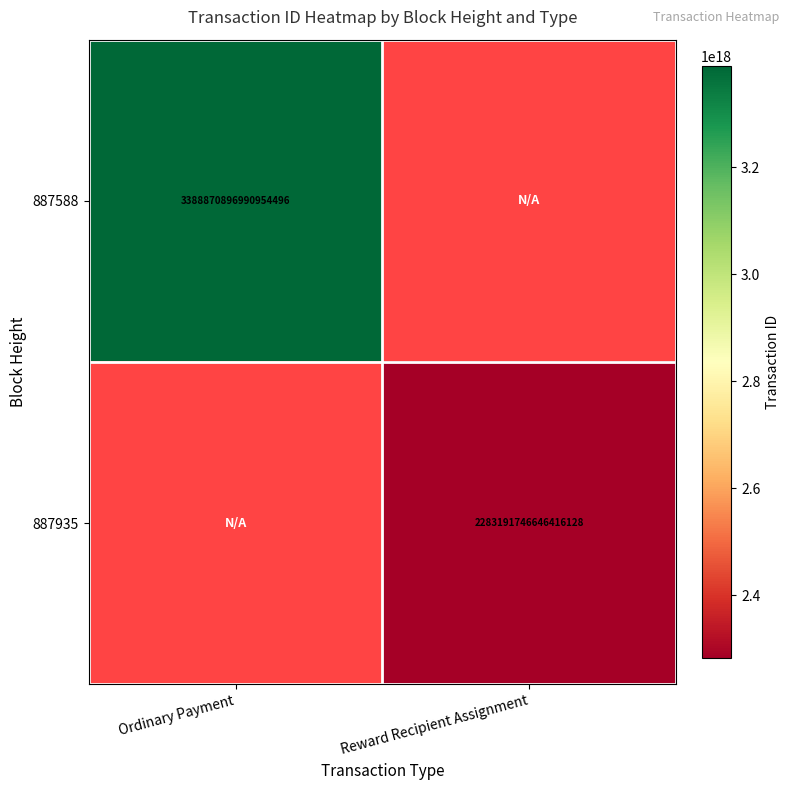

Is the value of 887935 at Reward Recipient Assignment greater than the value of 887588 at Ordinary Payment?

No